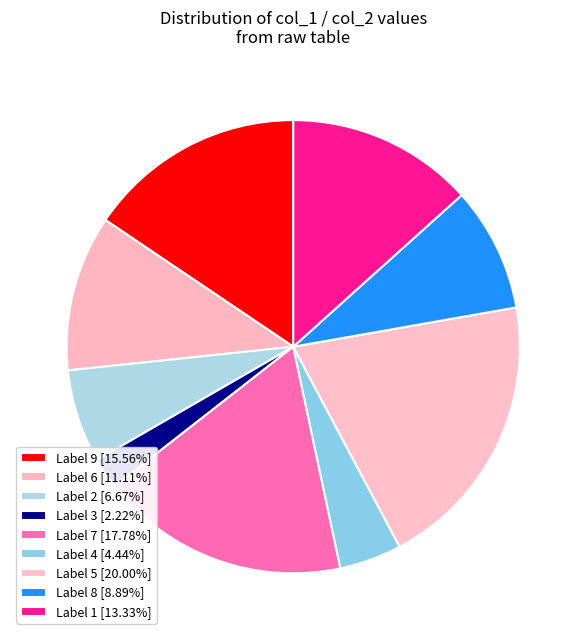

How many slices are in this pie chart?

9